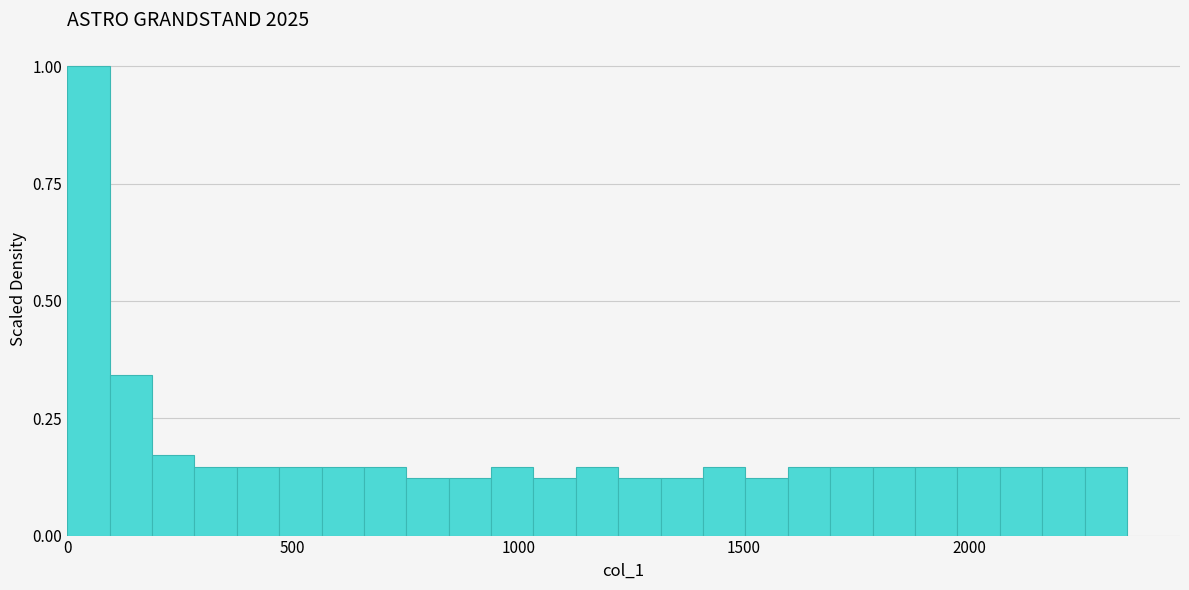

Around what value on the x-axis is the tallest bar? Give the approximate position of its centre, as read against the axis.

50